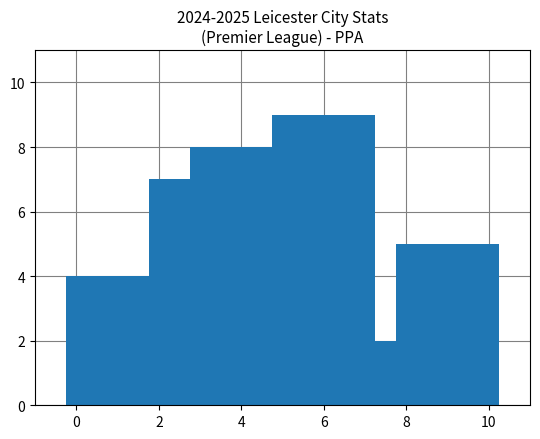

What is the greatest value displayed?

9